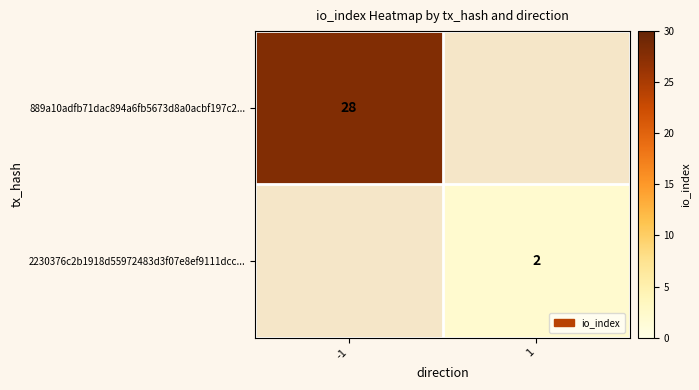

Is it true that 889a10adfb71dac894a6fb5673d8a0acbf197c2... equals 43 at -1?

False